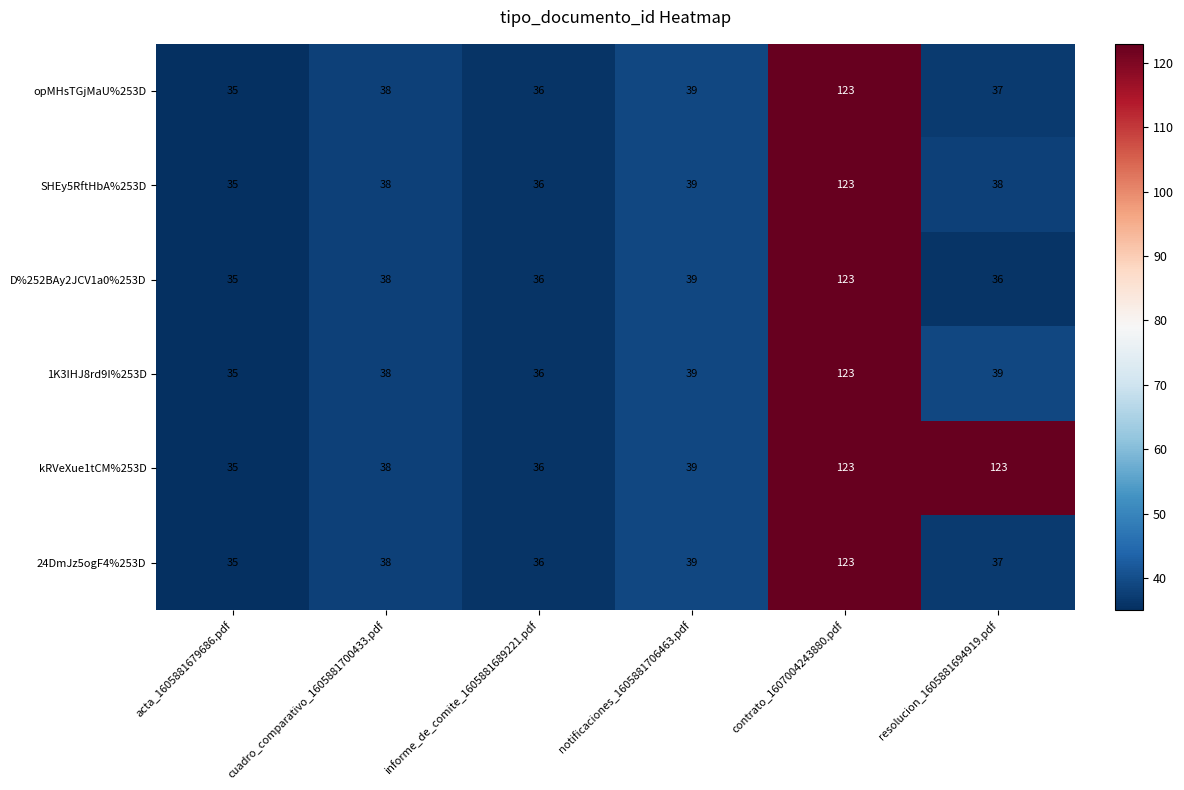

At which label is D%252BAy2JCV1a0%253D closest to 79?

notificaciones_1605881706463.pdf